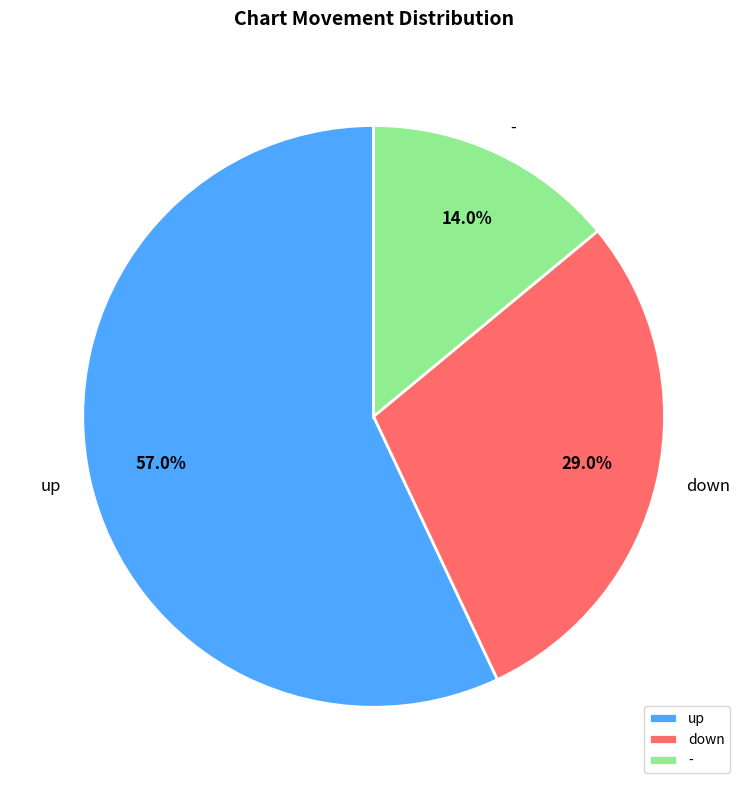

Which slice is the smallest?

-